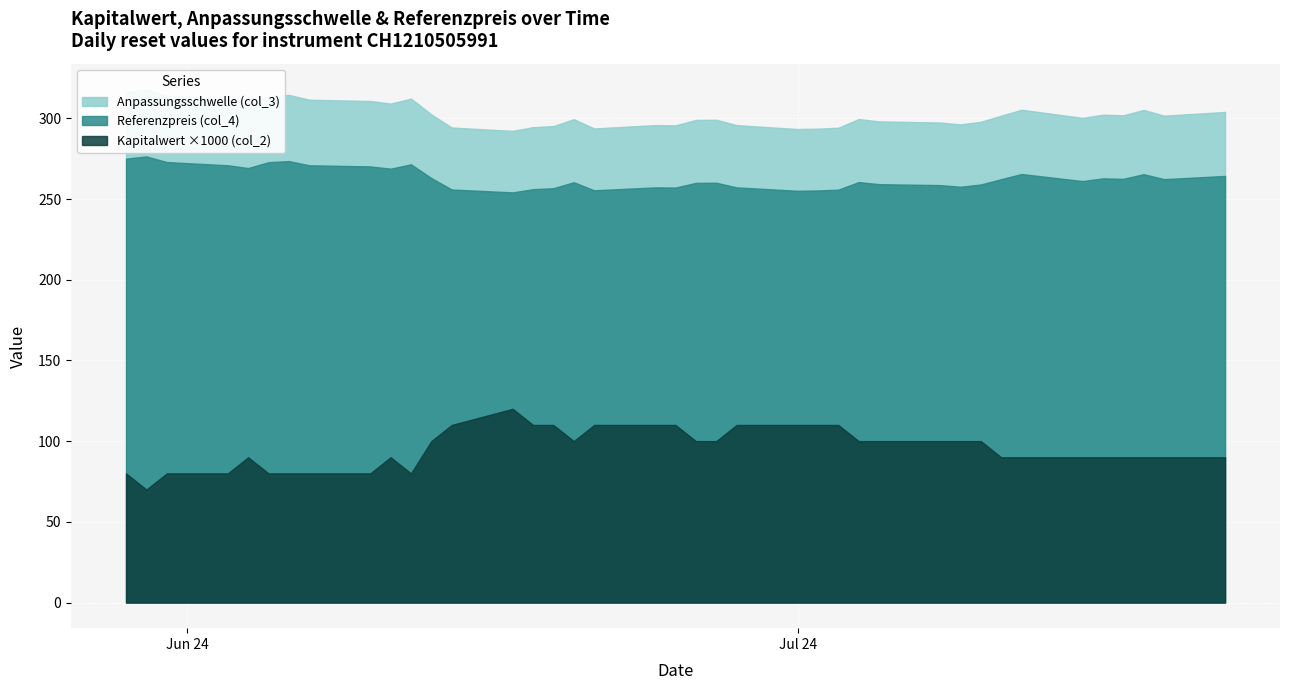

True or false: Kapitalwert (col_2) and Anpassungsschwelle (col_3) intersect in this chart.

False